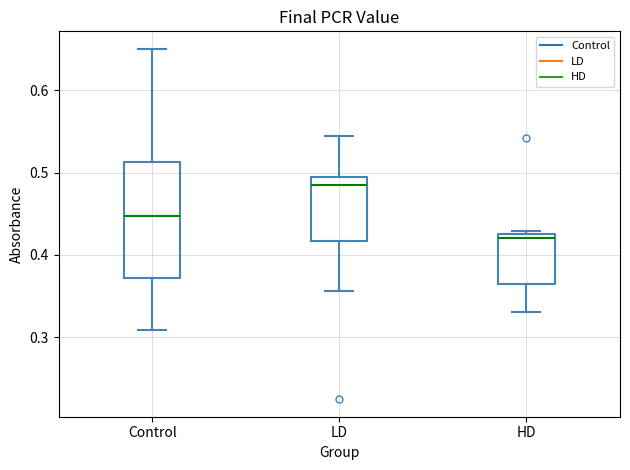

Where is the upper edge of the box for Control on the y-axis? The values are not printed on the chart, so give them approximately, as read against the axis.

0.51